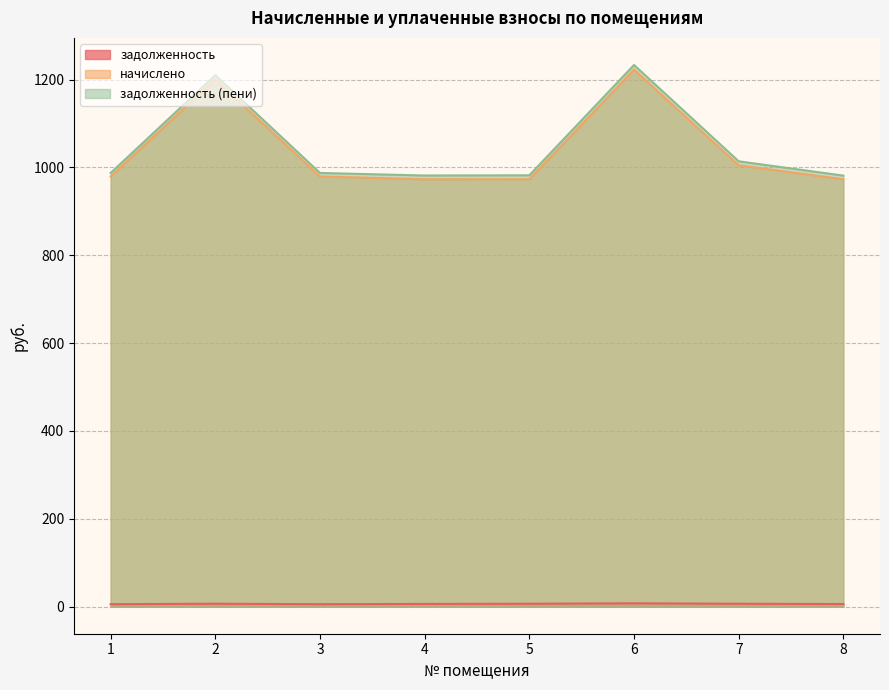

Between 3 and 7, which series saw the biggest shift?

задолженность (пени)